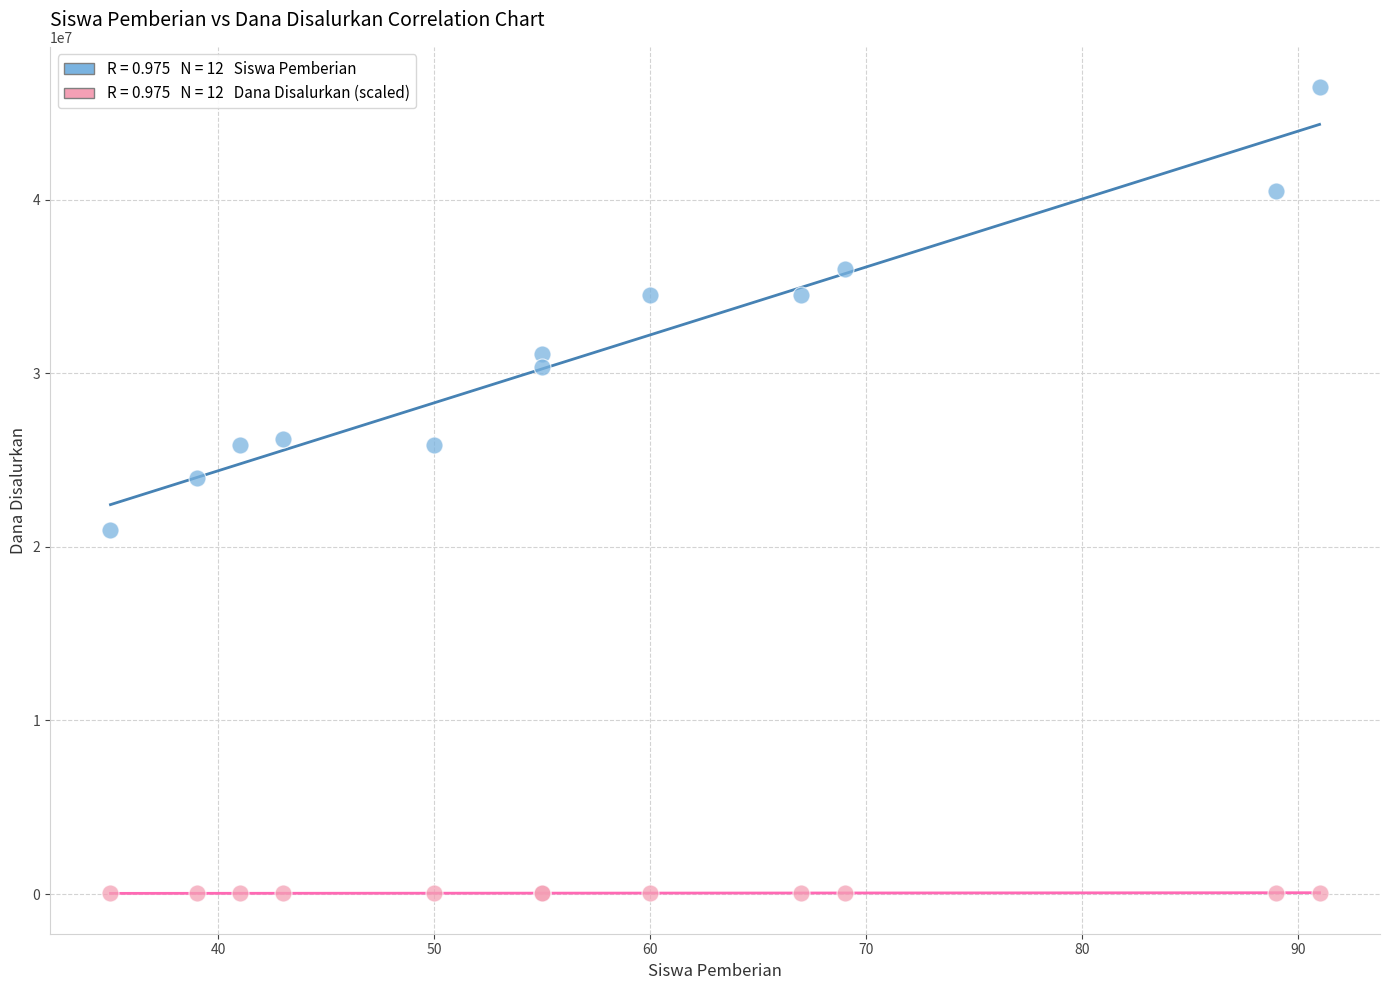

Across all series, what Y value is closest to 23267500?

24000000